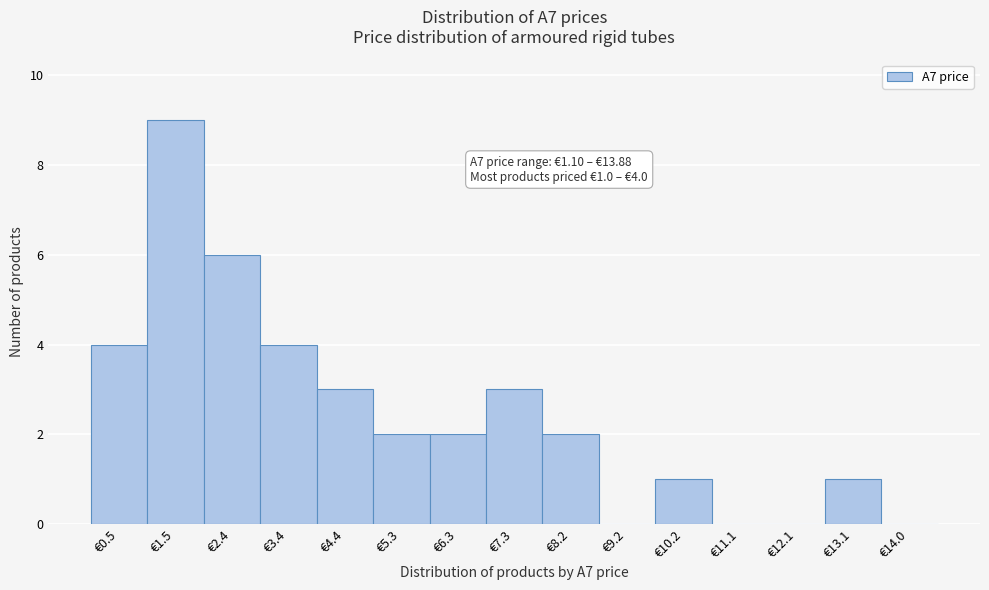

Reading left to right, transcribe all the data shown in this chart.

€0.5=4	€1.5=9	€2.4=6	€3.4=4	€4.4=3	€5.3=2	€6.3=2	€7.3=3	€8.2=2	€9.2=0	€10.2=1	€11.1=0	€12.1=0	€13.1=1	€14.0=0